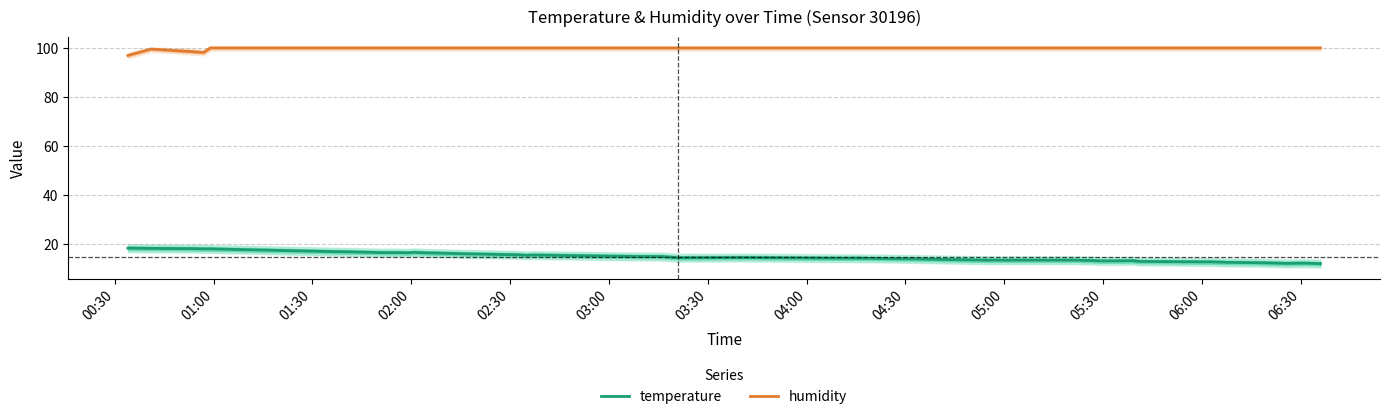

List the series in order of their overall mean, highest first.

humidity, temperature